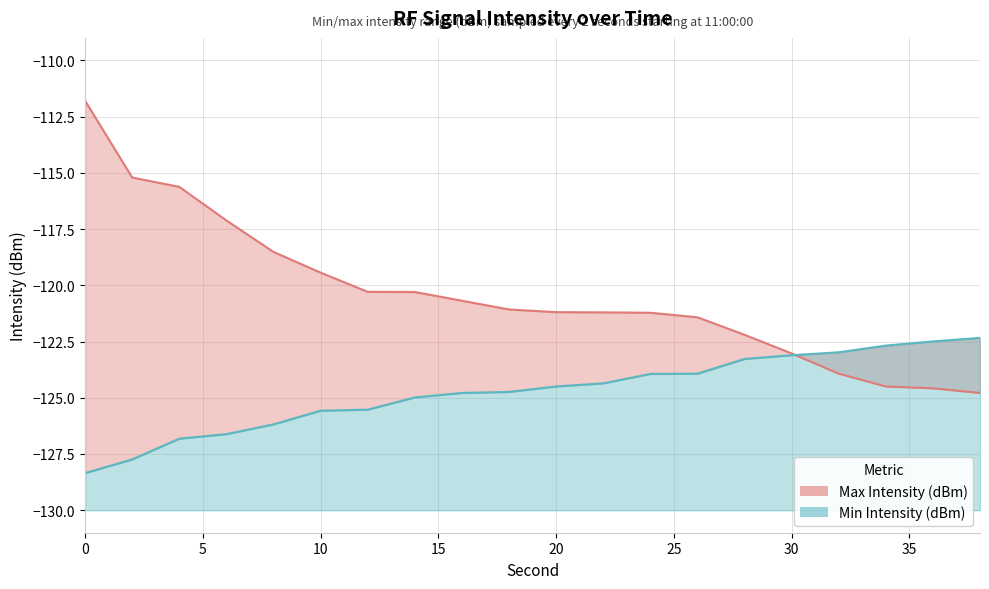

Reading left to right, list all the values displayed in this chart.

Max Intensity: -111.8	-115.2	-115.6	-117.1	-118.5	-119.4	-120.3	-120.3	-120.7	-121.1	-121.2	-121.2	-121.2	-121.4	-122.2	-123.0	-123.9	-124.5	-124.6	-124.8
Min Intensity: -128.3	-127.7	-126.8	-126.6	-126.2	-125.6	-125.5	-125.0	-124.8	-124.7	-124.5	-124.4	-123.9	-123.9	-123.3	-123.1	-123.0	-122.7	-122.5	-122.3